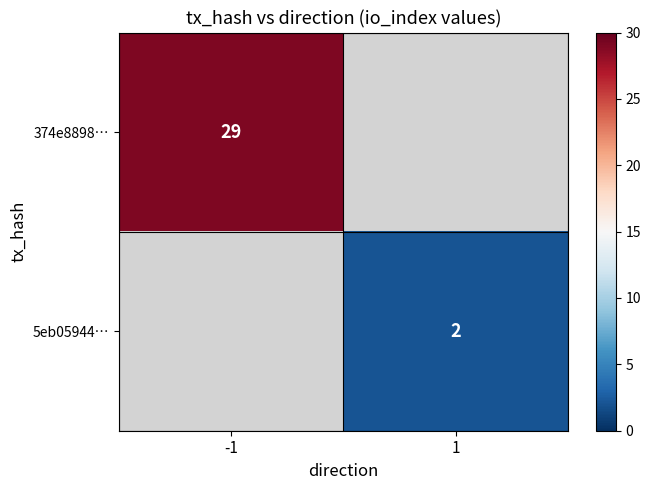

The 5eb05944… series shows 3 at 1. True or false?

False